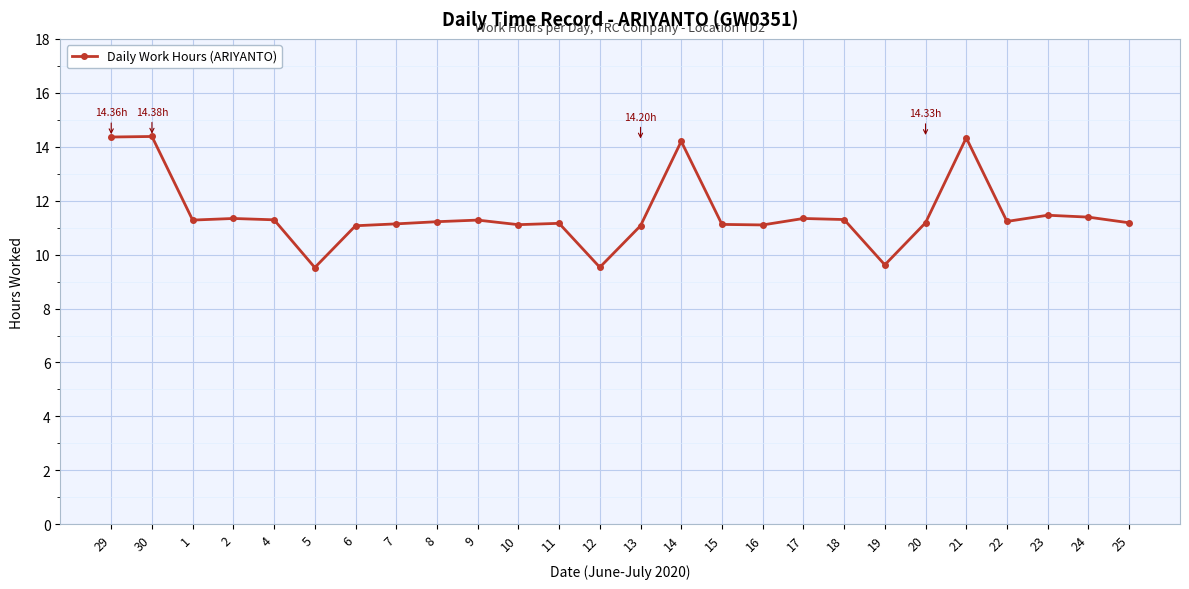

What is the ratio of the value at 18 to the value at 11?

1.0